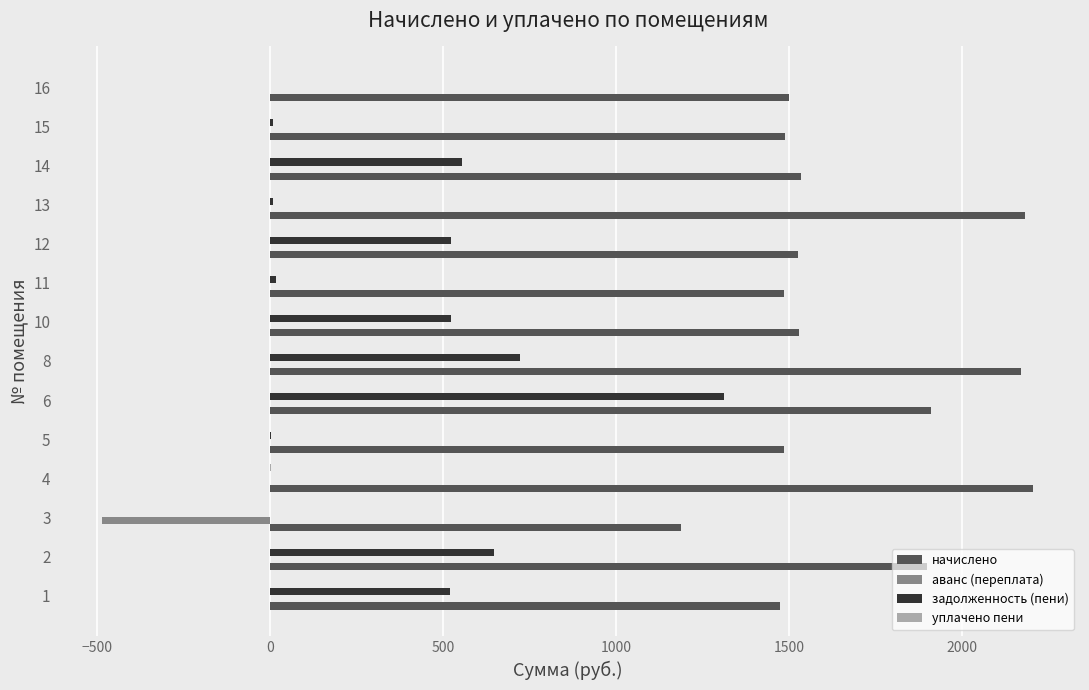

At which category is the sum across all series the highest?

6